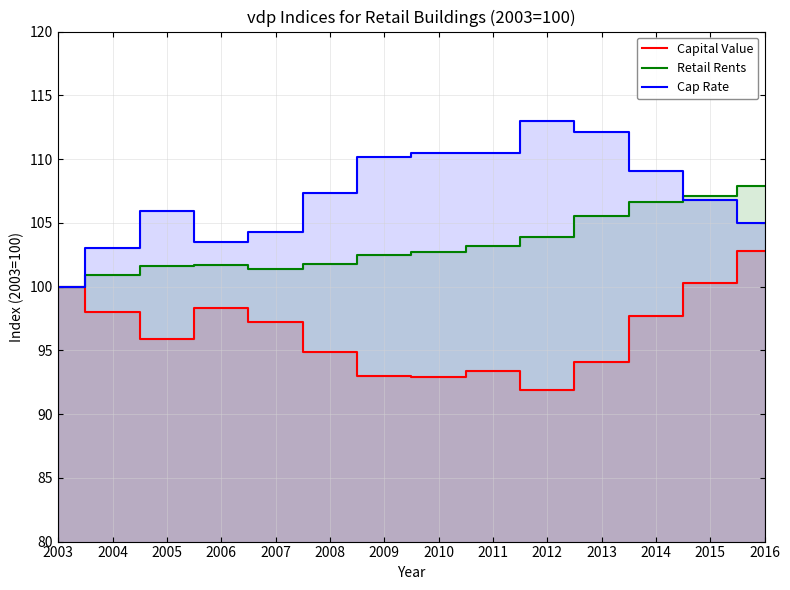

Read the Capital Value value at 2004.

98.0